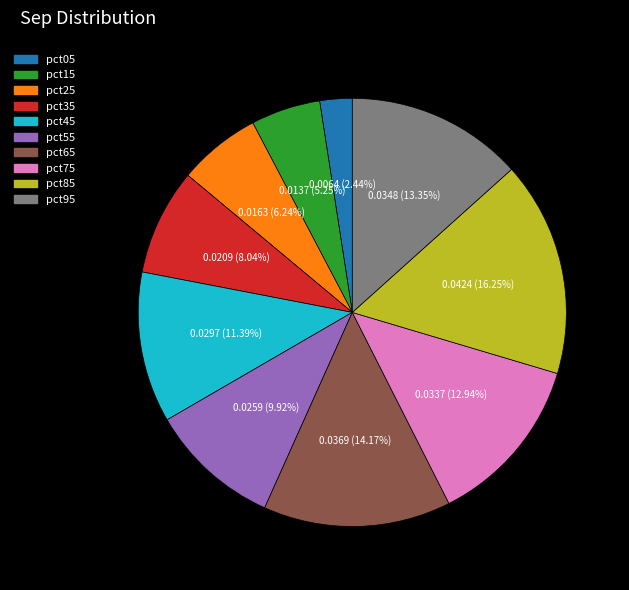

Is it true that pct95 is 13% of the pie?

True